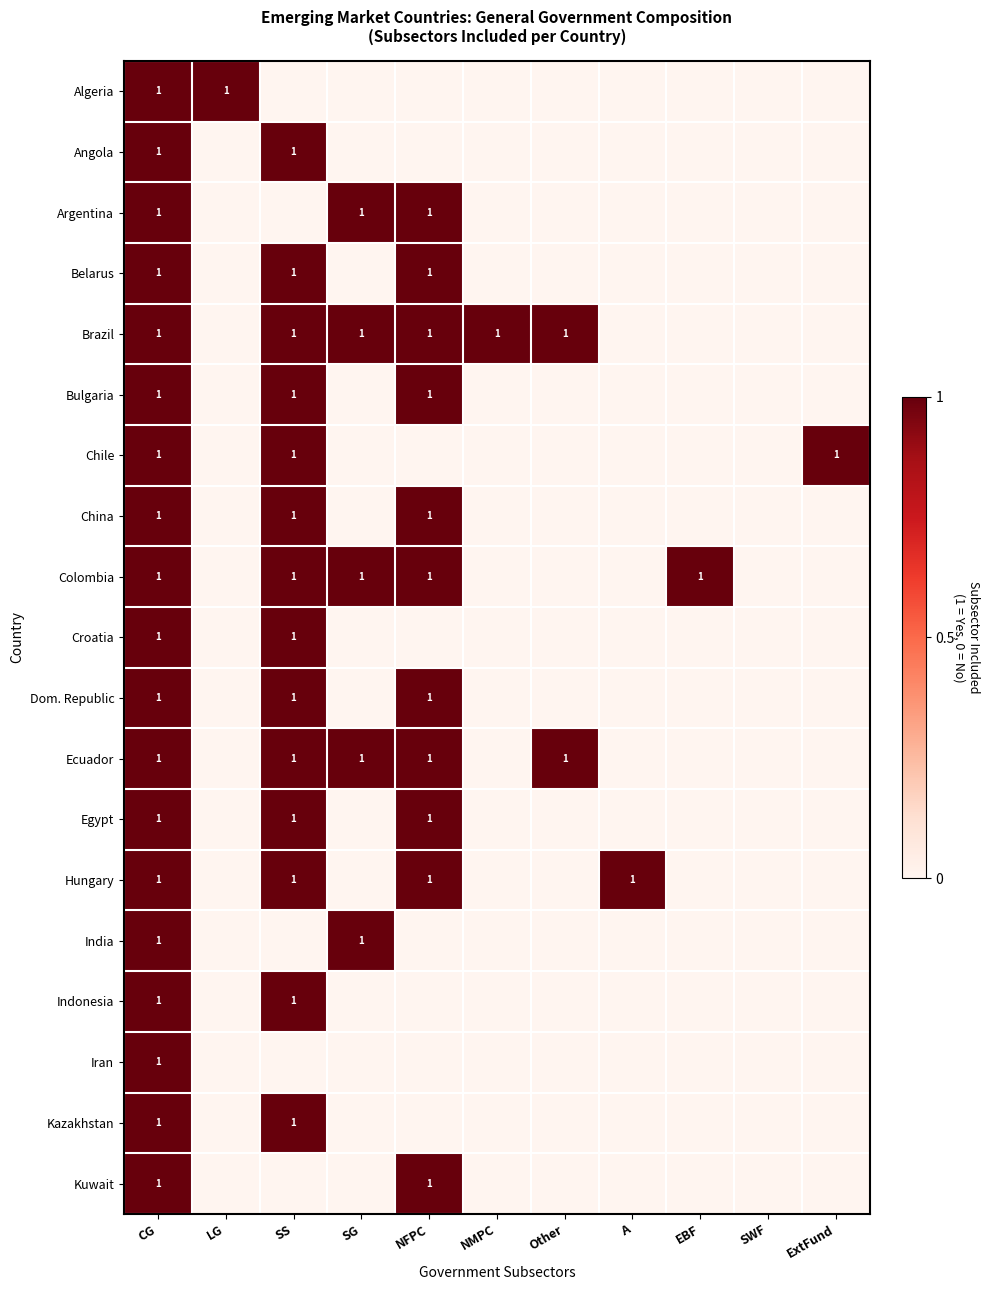

Is it true that Egypt equals 1 at SS?

True